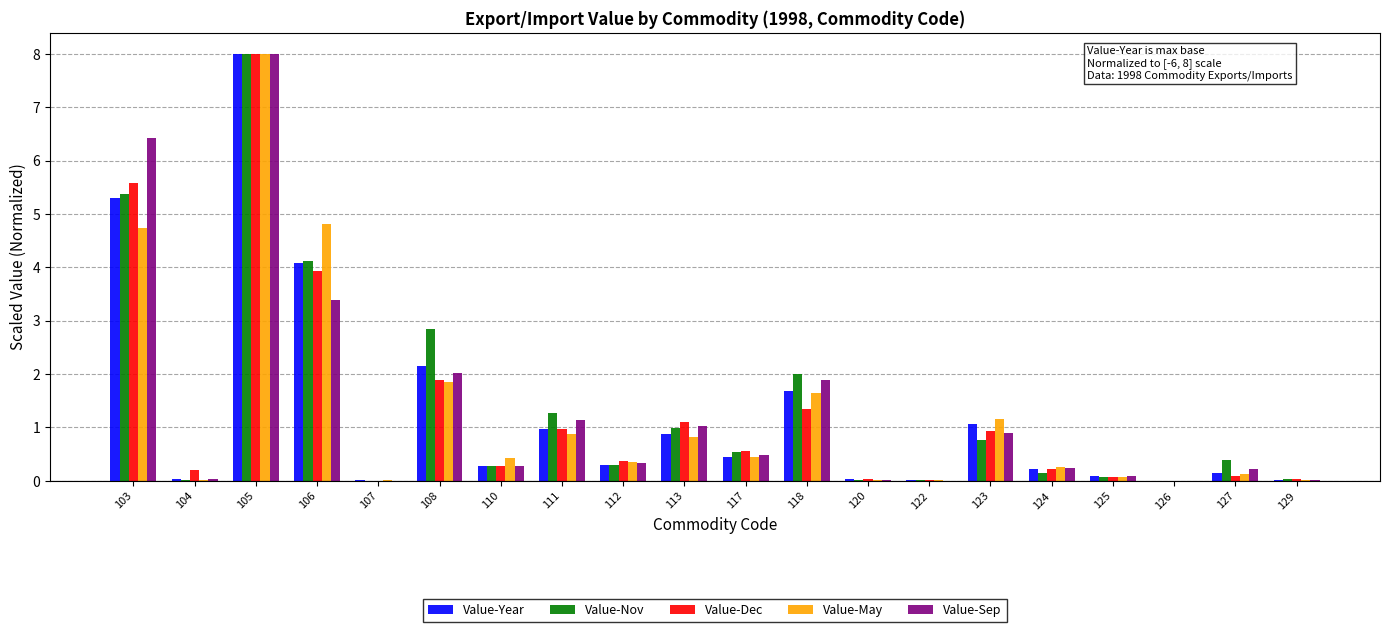

The value of Value-May at 107 is 0.0. True or false?

True